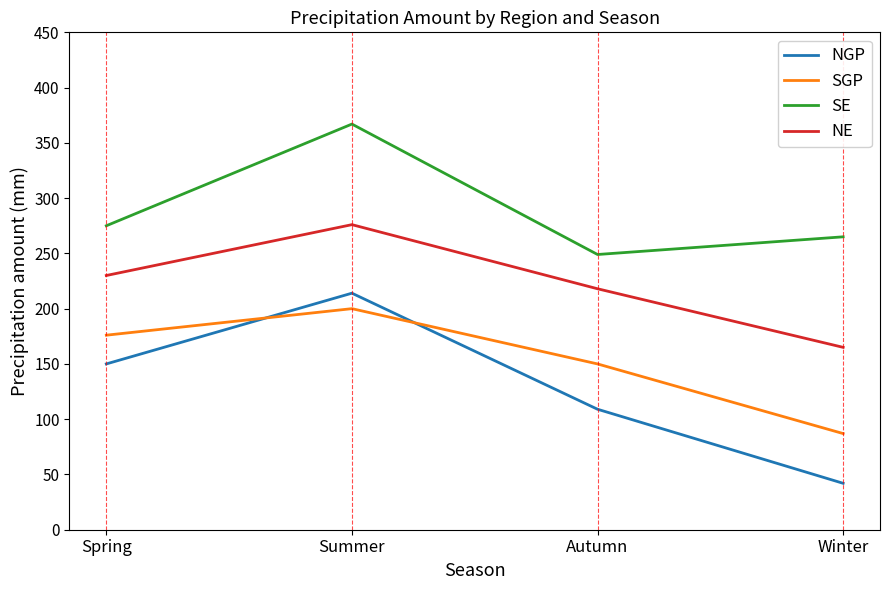

Rank the categories by NE value from highest to lowest.

Summer, Spring, Autumn, Winter